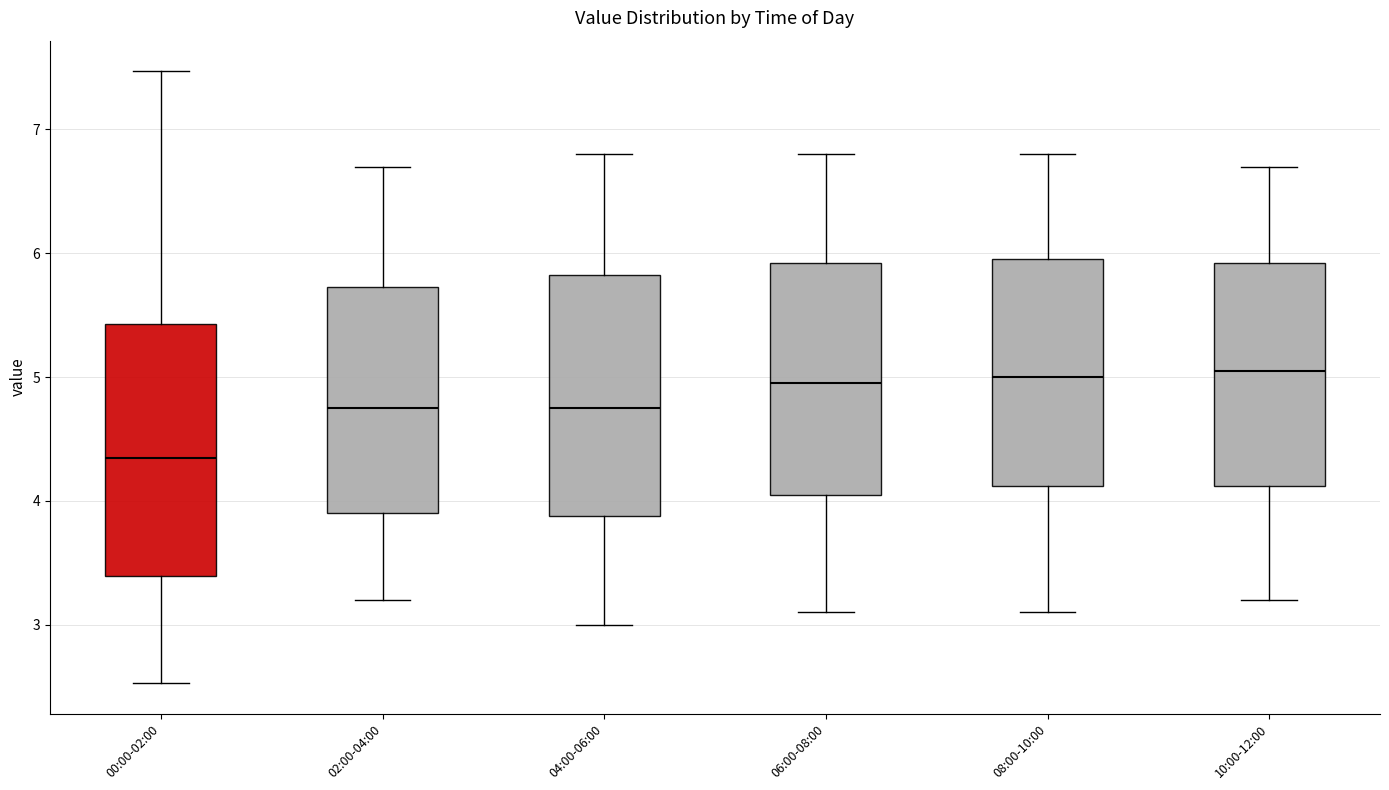

Reading left to right, read every box against the y-axis: the position of its median line, the range the box covers, and the ends of its whiskers. The values are not printed on the chart, so give them approximately, as read against the axis.

00:00-02:00: median 4.4, box 3.4 to 5.4, whiskers 2.5 to 7.5
02:00-04:00: median 4.8, box 3.9 to 5.7, whiskers 3.2 to 6.7
04:00-06:00: median 4.8, box 3.9 to 5.8, whiskers 3.0 to 6.8
06:00-08:00: median 5.0, box 4.1 to 5.9, whiskers 3.1 to 6.8
08:00-10:00: median 5.0, box 4.1 to 6.0, whiskers 3.1 to 6.8
10:00-12:00: median 5.1, box 4.1 to 5.9, whiskers 3.2 to 6.7